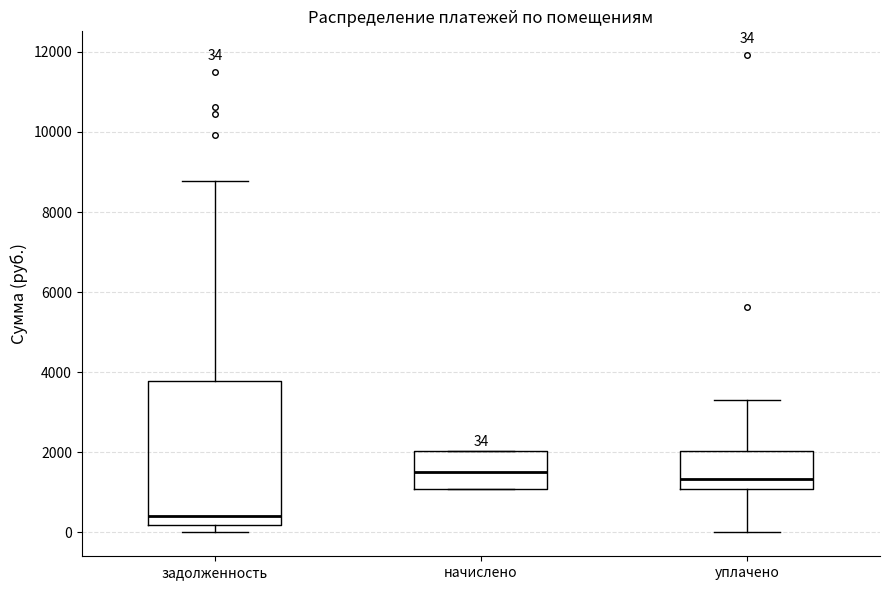

Which box is the tallest, from its lower edge to its upper edge?

задолженность